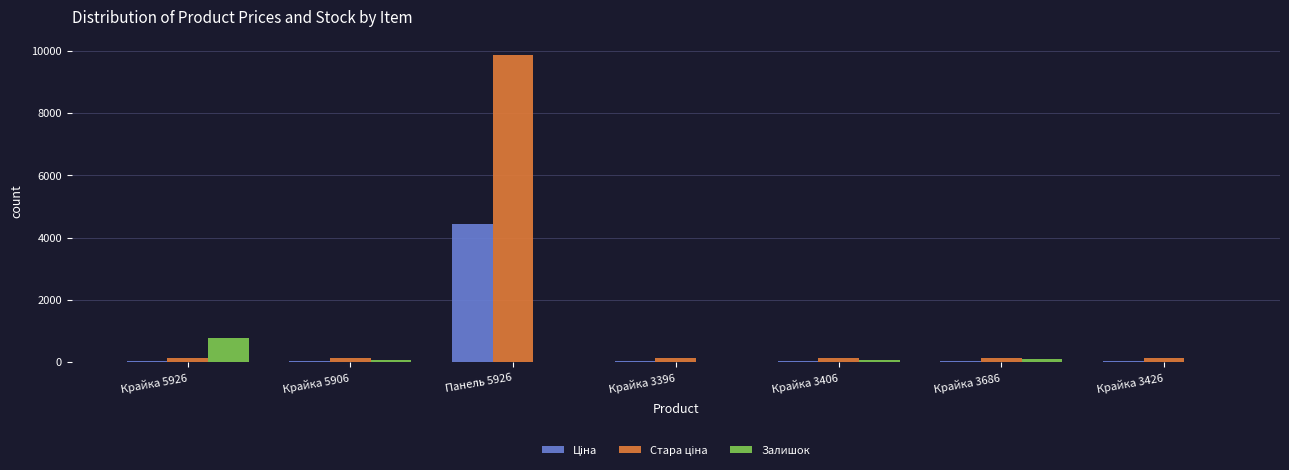

At which category is the sum across all series the highest?

Панель 5926